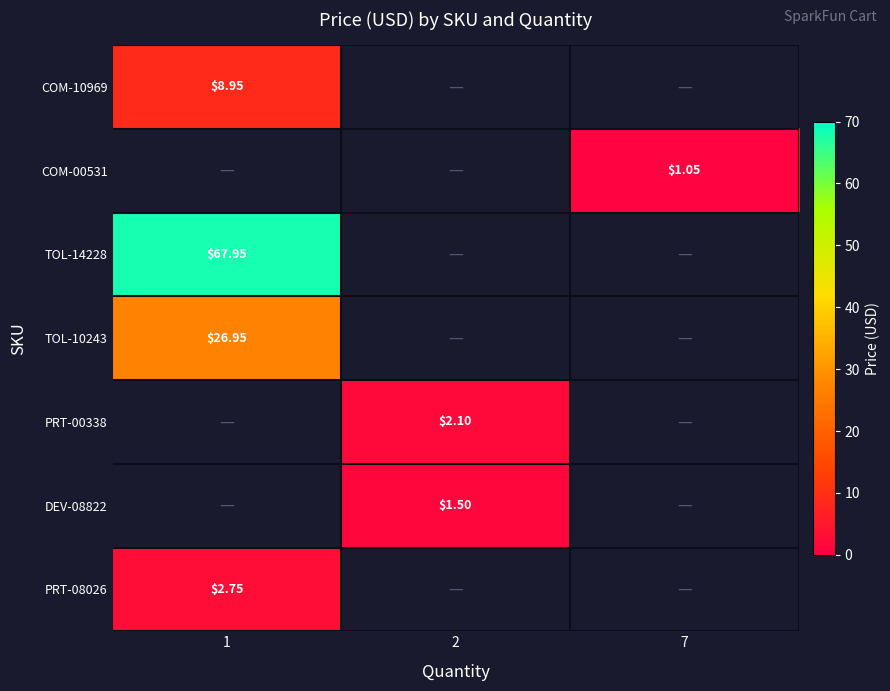

Which has a higher value, 7 or 1?

1